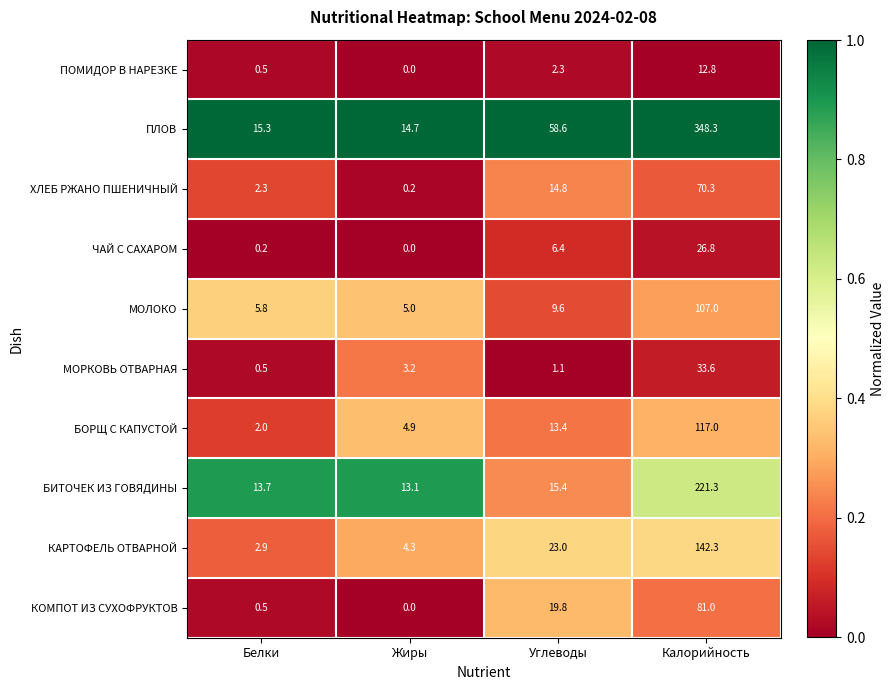

Is it true that КАРТОФЕЛЬ ОТВАРНОЙ equals 7.0 at Жиры?

False